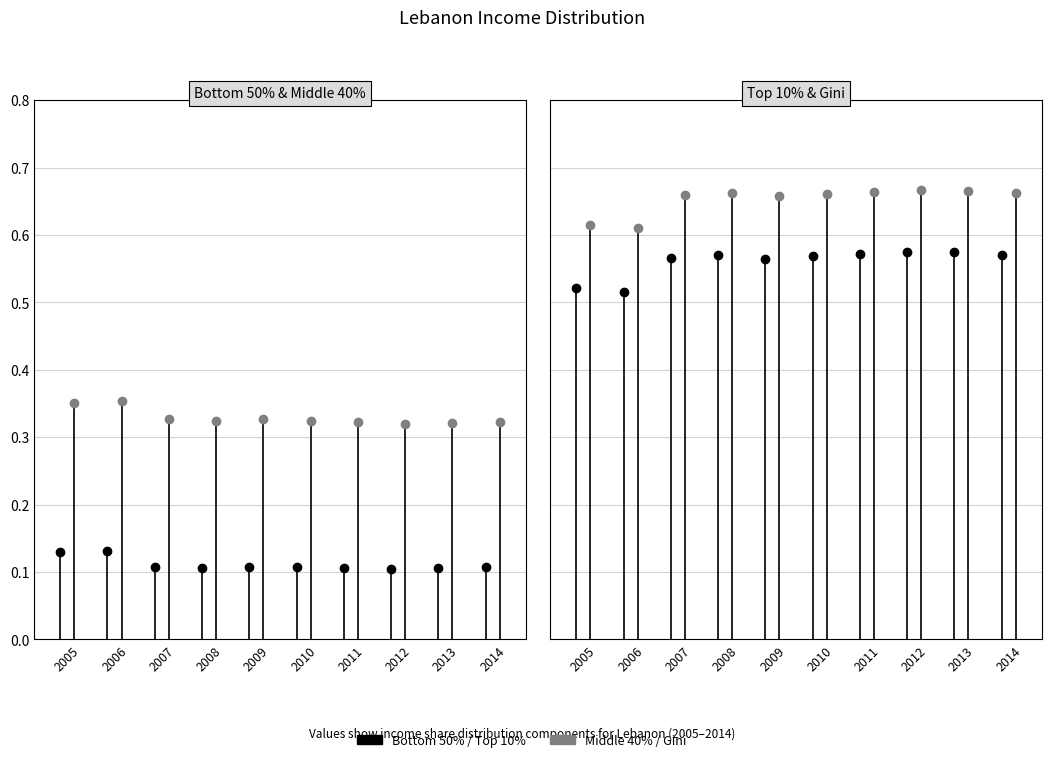

How many Middle 40% values are between 0 and 1?

10